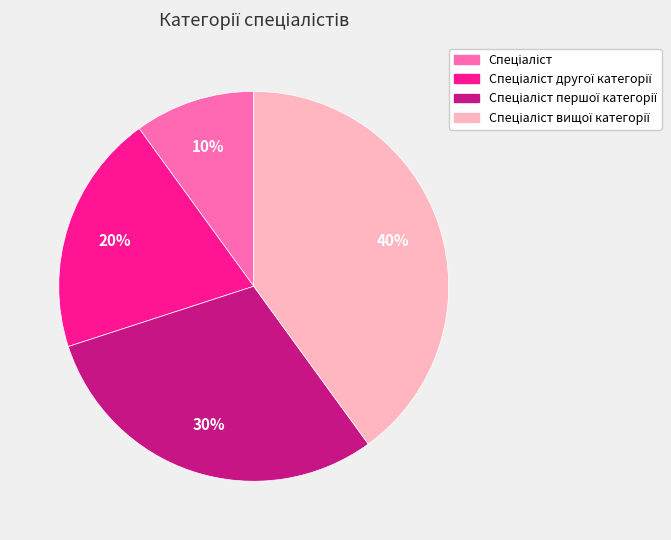

Does any single category account for the majority?

No